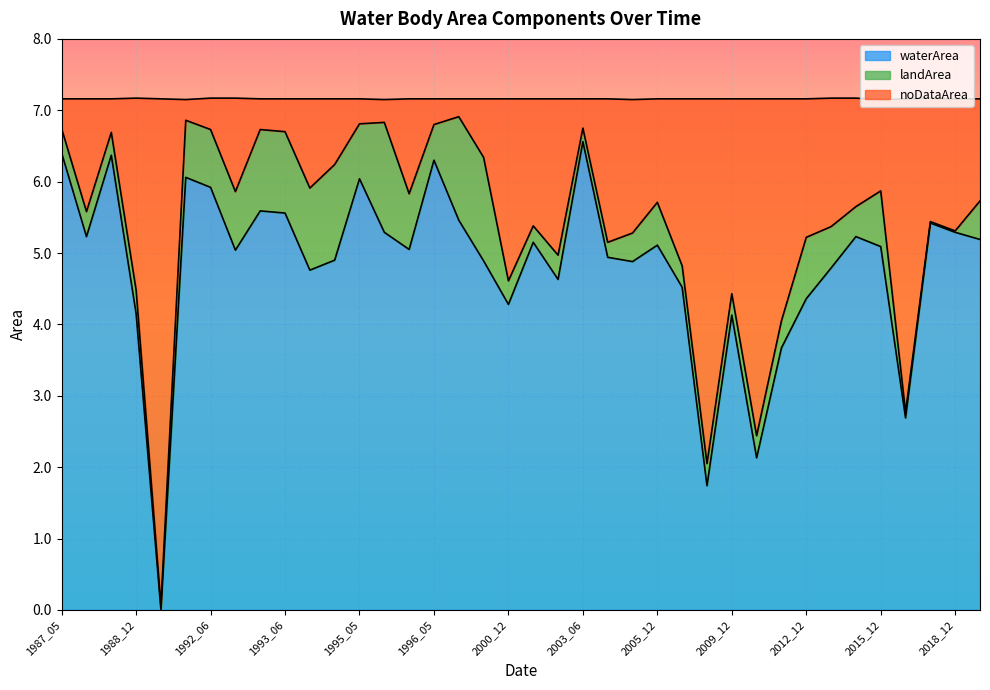

How many data points in noDataArea are less than 1?

13